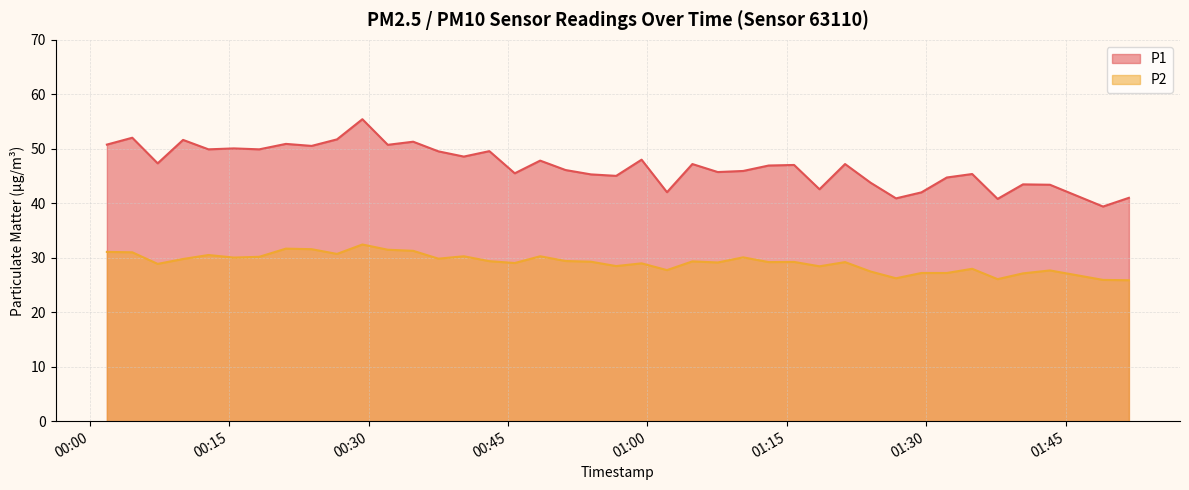

In P1, how many points are lower than both neighbors (excluding endpoints)?

14